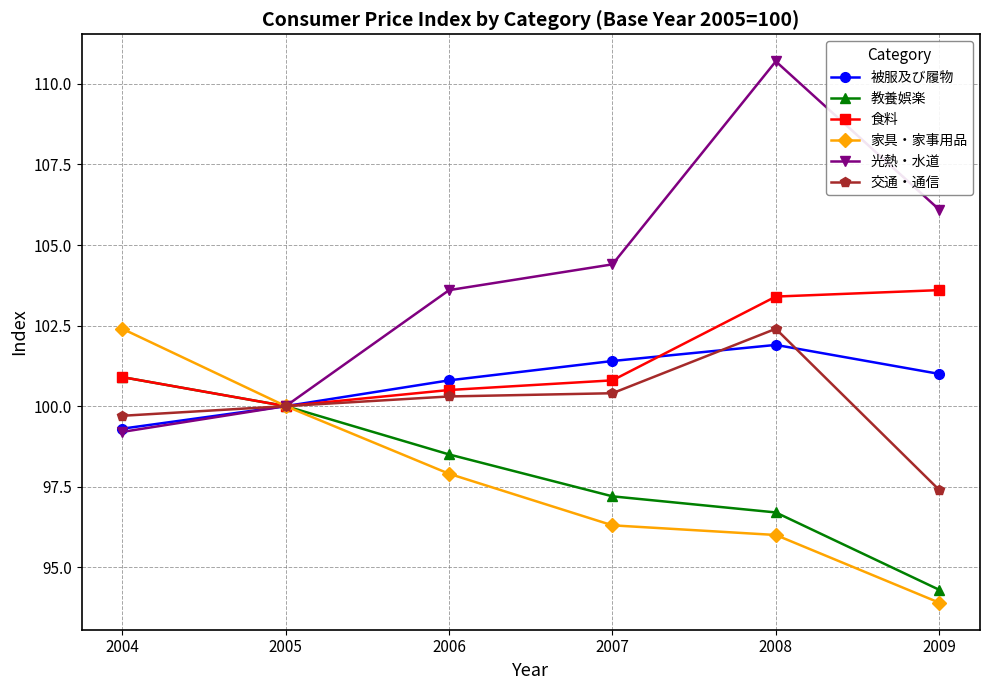

What is the value of the 交通・通信 point at the 2nd from the left?

100.0